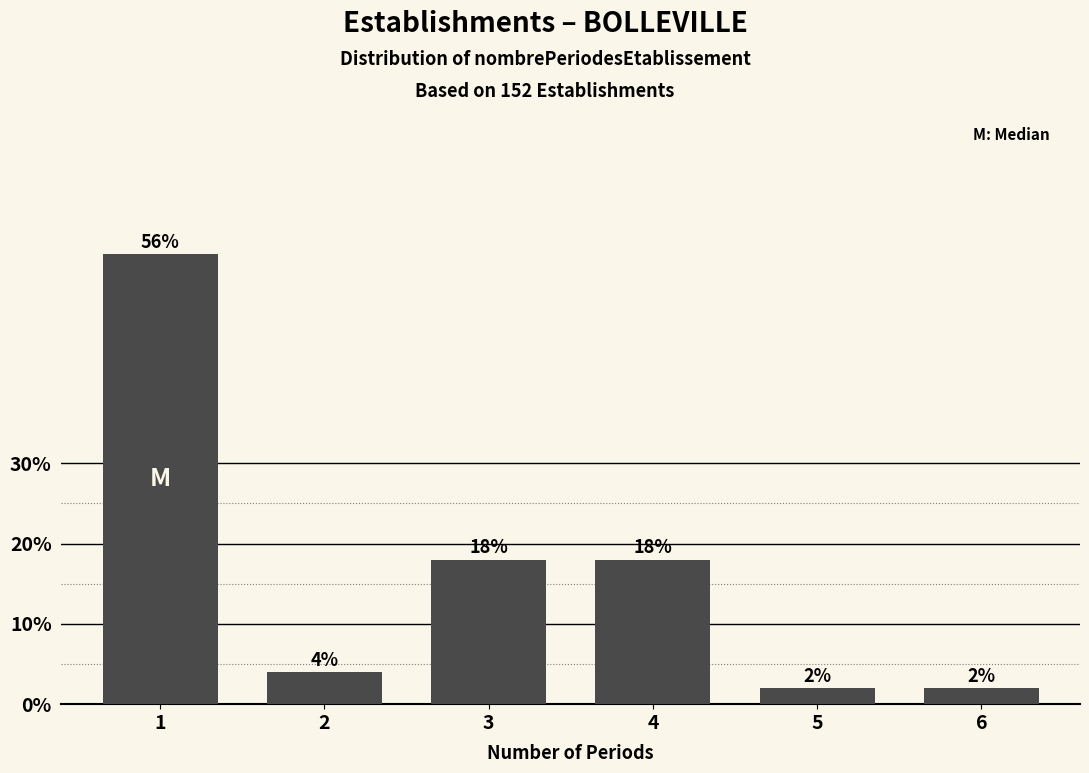

Reading right to left, list all the values displayed in this chart.

6=2.0	5=2.0	4=18.0	3=18.0	2=4.0	1=56.0